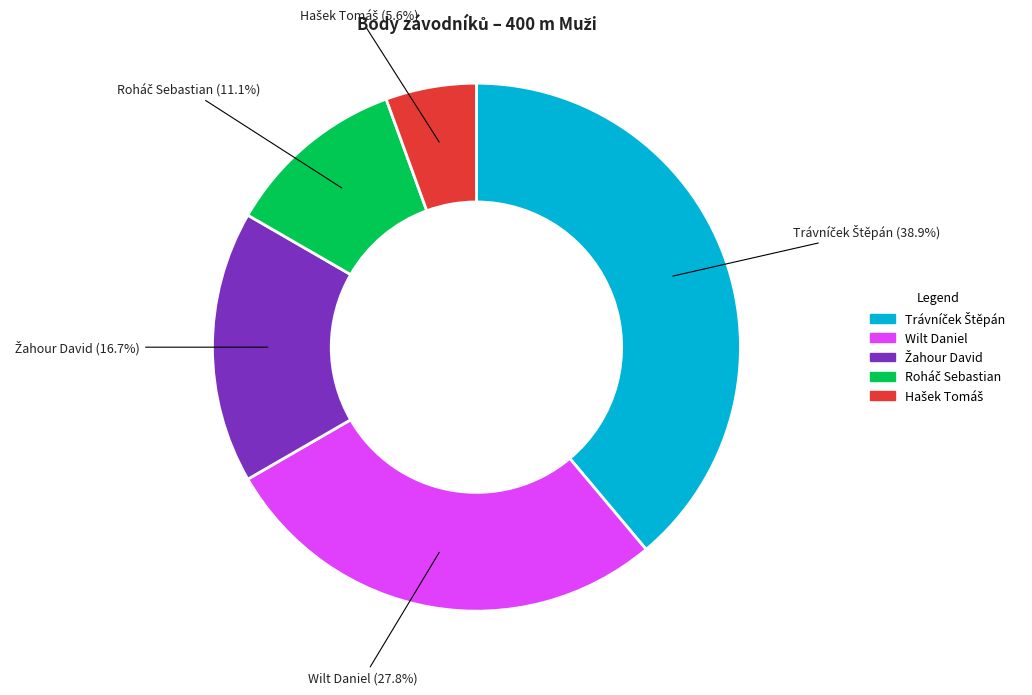

What portion of the pie excludes Wilt Daniel?

72.2%